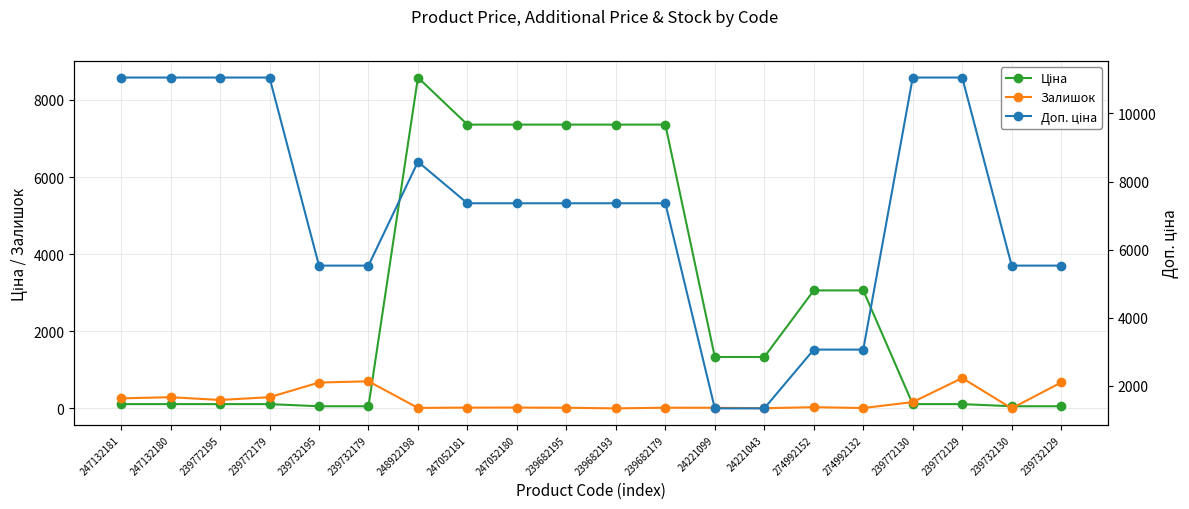

True or false: Ціна has a value of 5135.7 at 239682193.

False